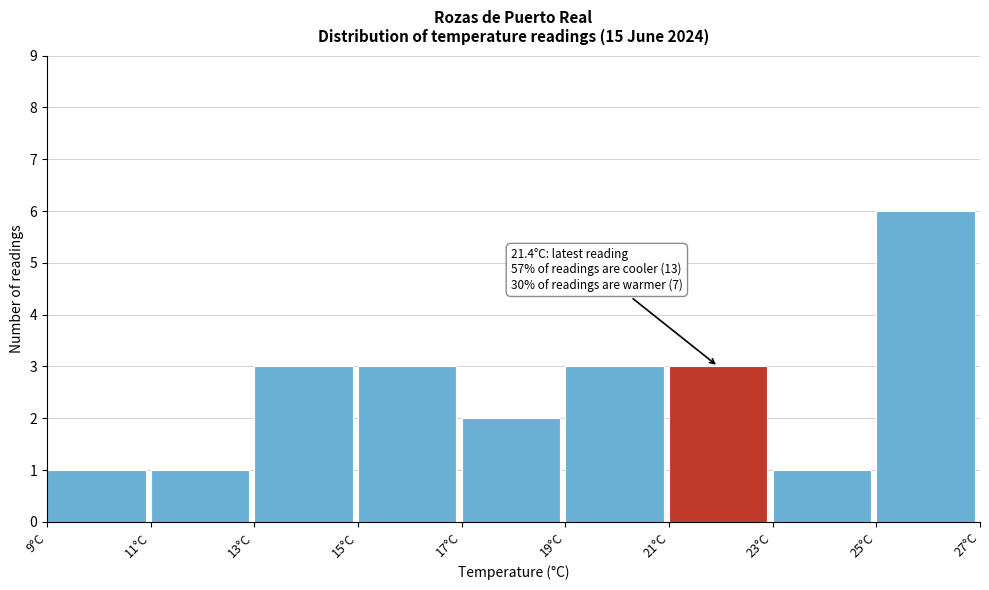

Which range on the x-axis has the tallest bar?

25 to 27